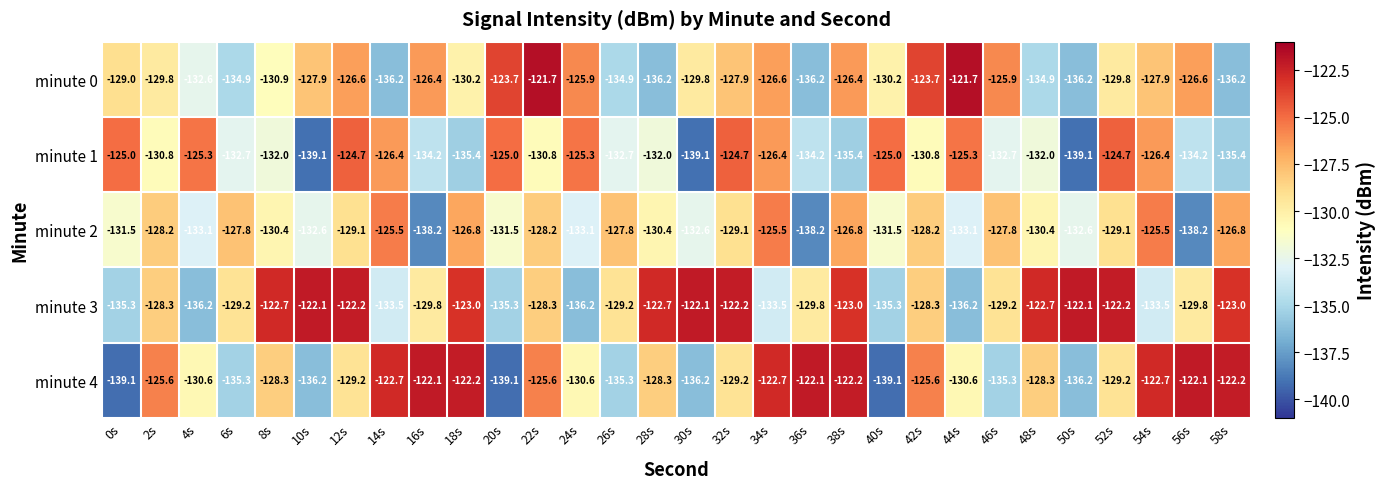

Which series has the largest total across all categories?

minute 3